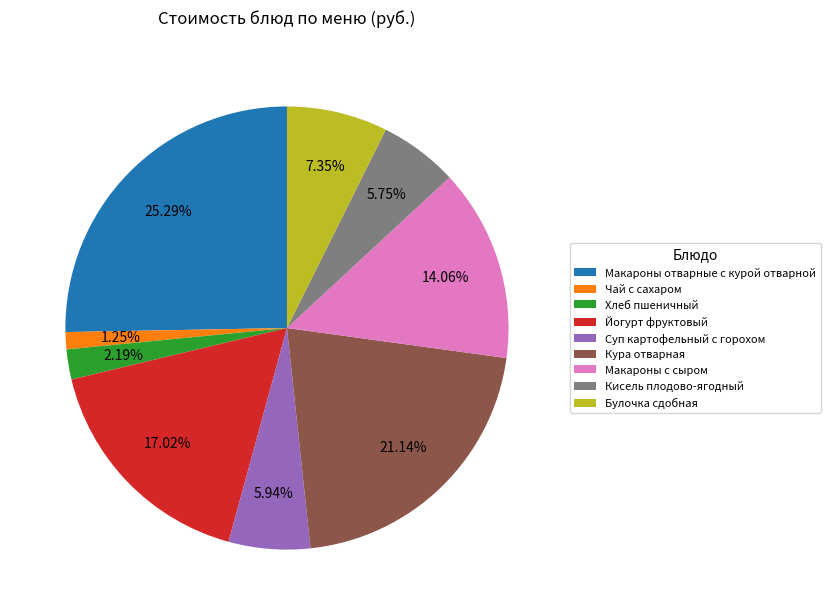

How many segments does this pie chart have?

9